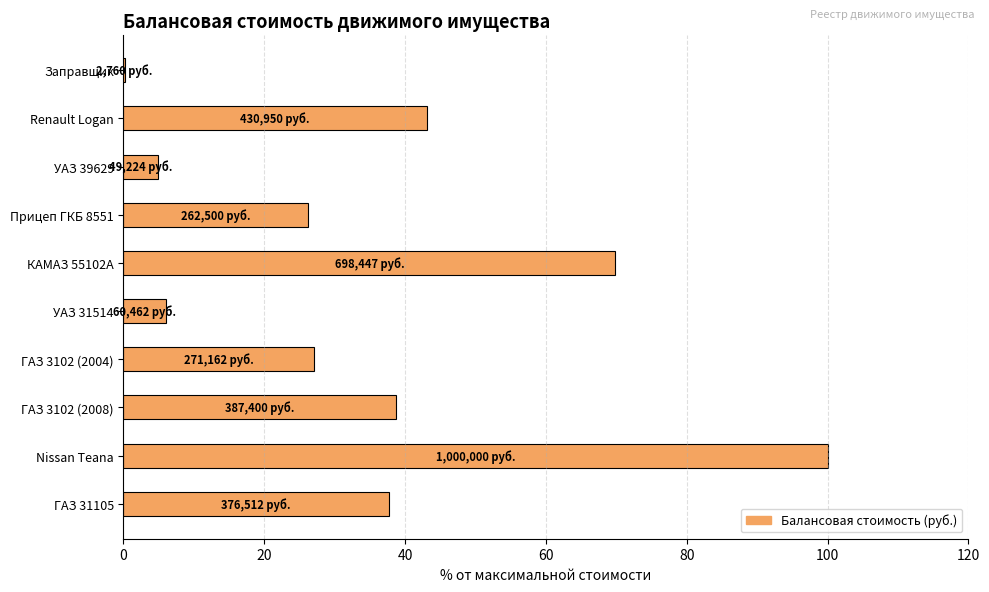

At which category does the chart reach its peak across all series?

Nissan Teana